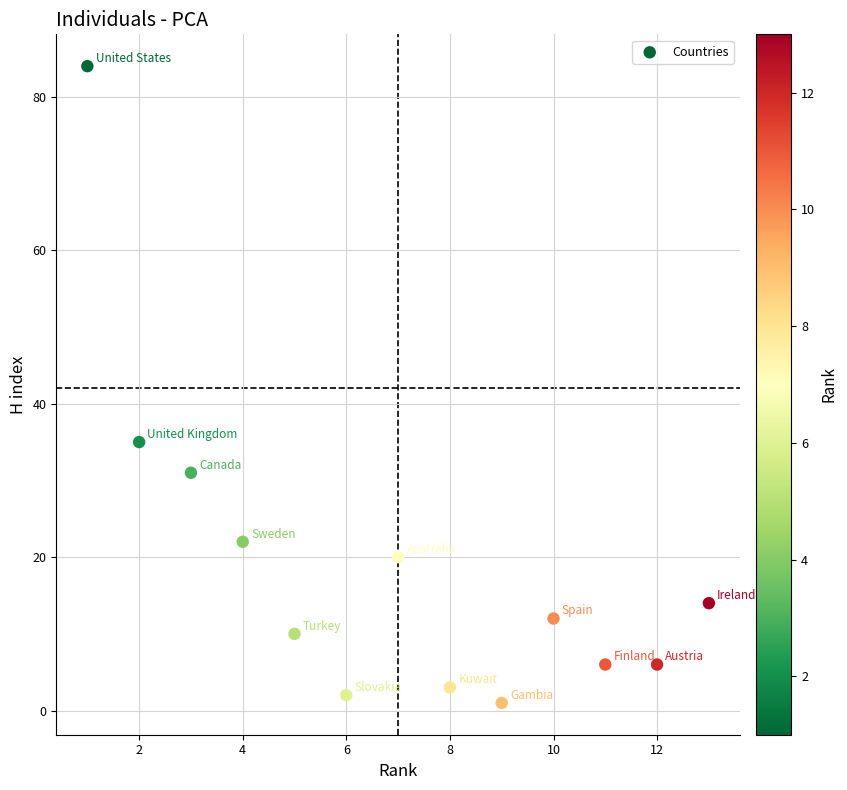

What Y value in the scatter plot is closest to 42?

35